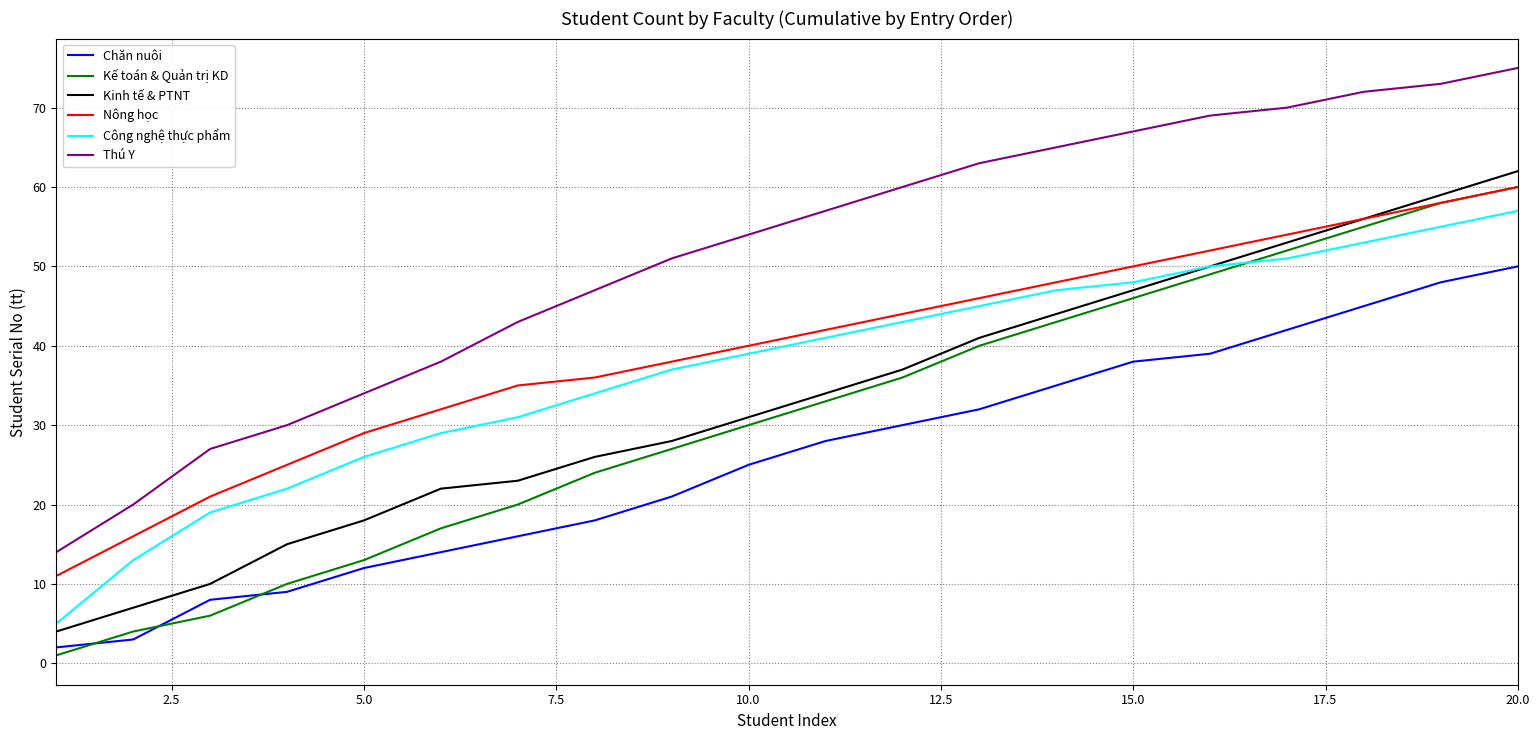

What are all the series names shown in the legend?

Chăn nuôi, Kế toán & Quản trị KD, Kinh tế & PTNT, Nông học, Công nghệ thực phẩm, Thú Y